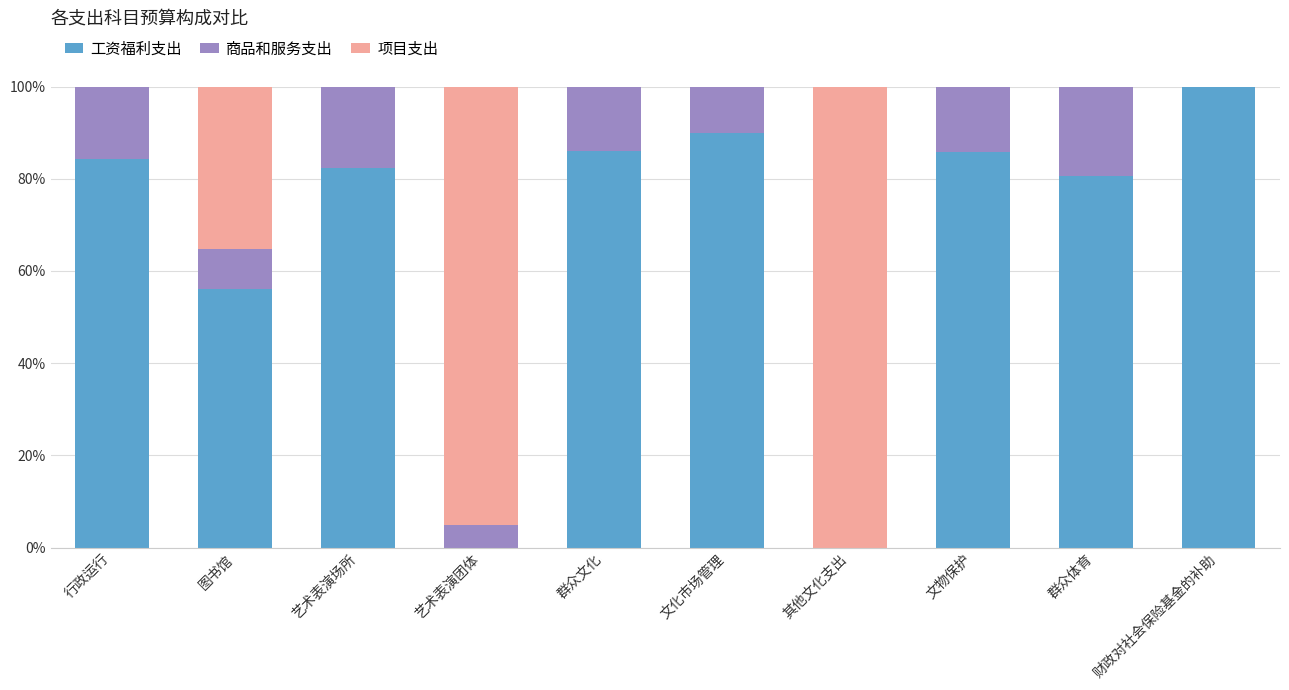

What is the total value across all series at 其他文化支出?

100.0